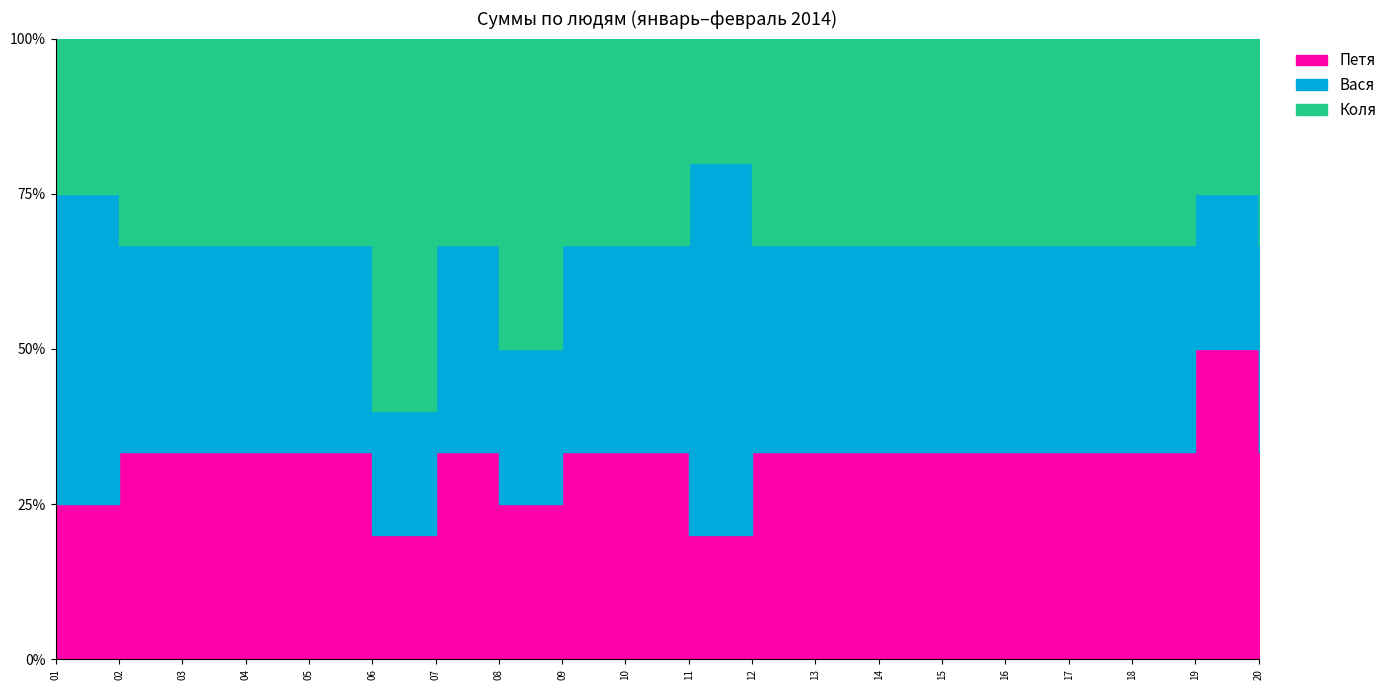

At how many categories does at least one series exceed 212?

2